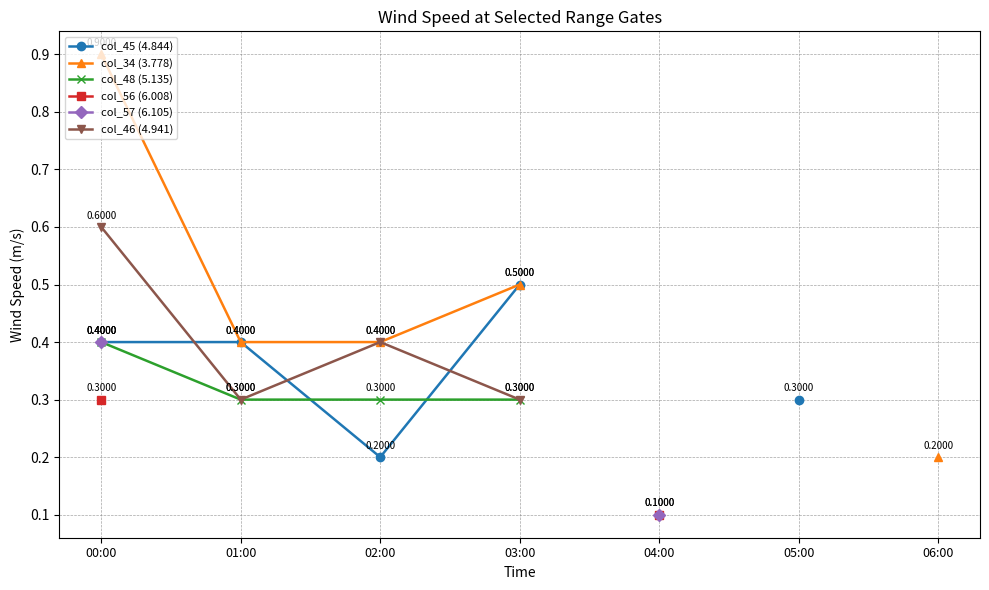

What is the lowest value of the col_46 (4.941) series?

0.3